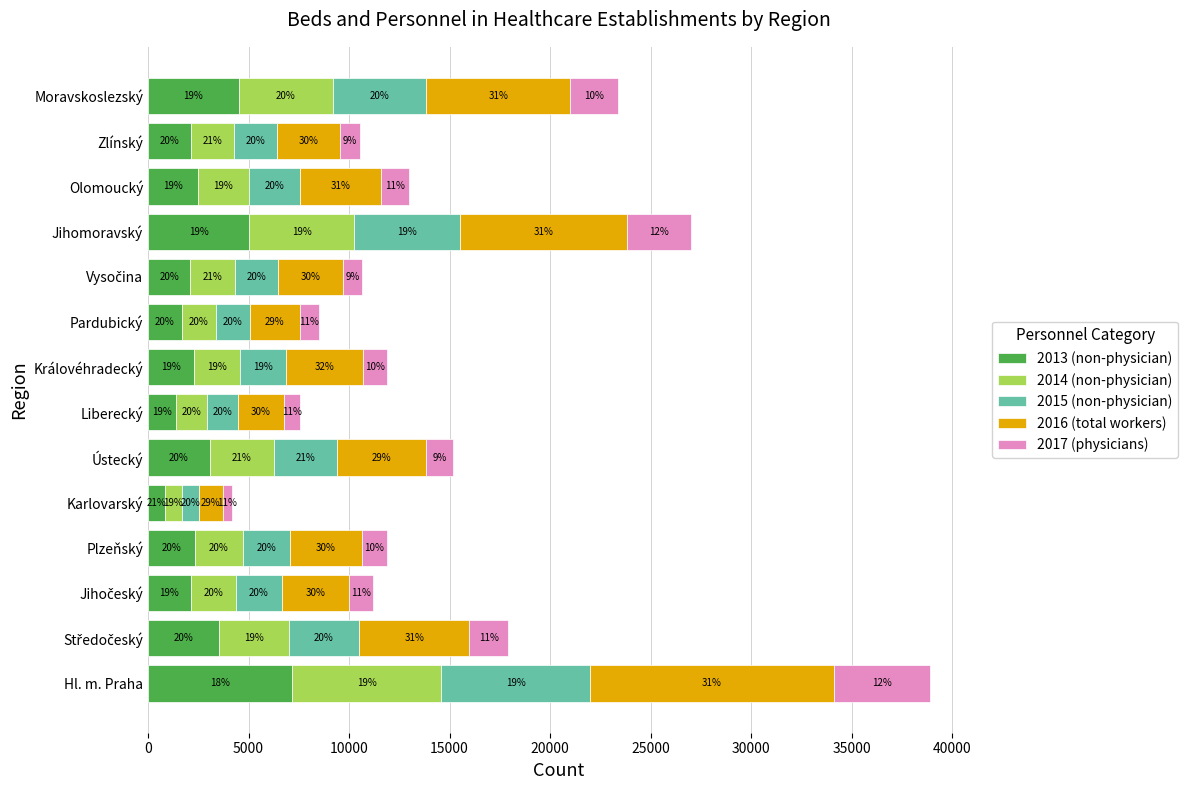

What are all the series names shown in the legend?

2013 (non-physician), 2014 (non-physician), 2015 (non-physician), 2016 (total workers), 2017 (physicians)